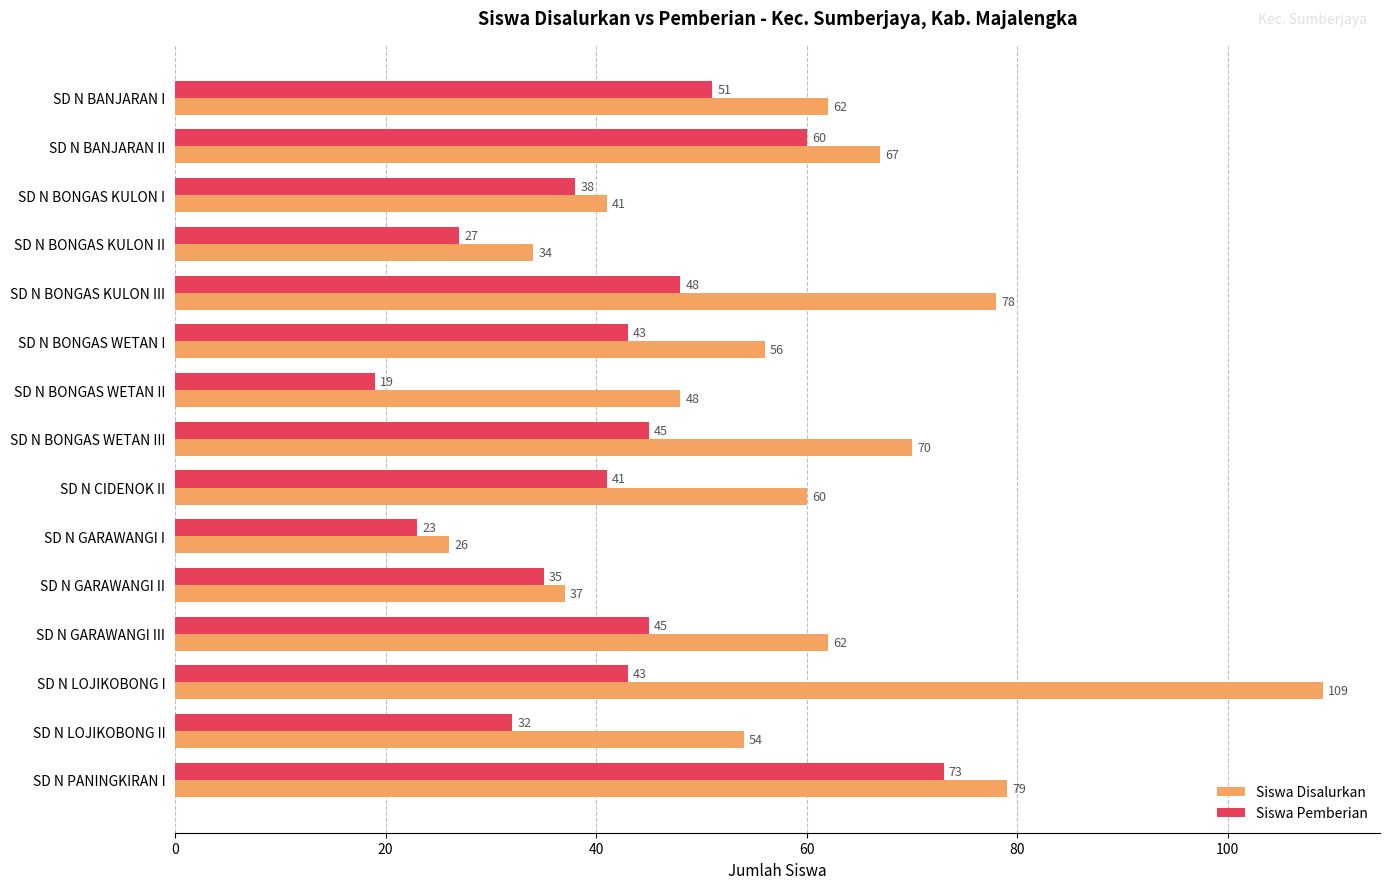

What is the smallest value displayed?

19